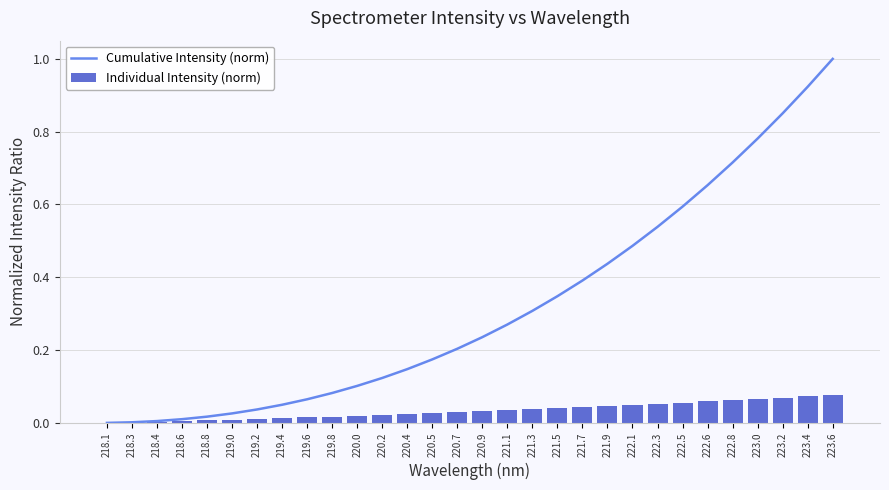

Which category has the highest value across all series?

223.6